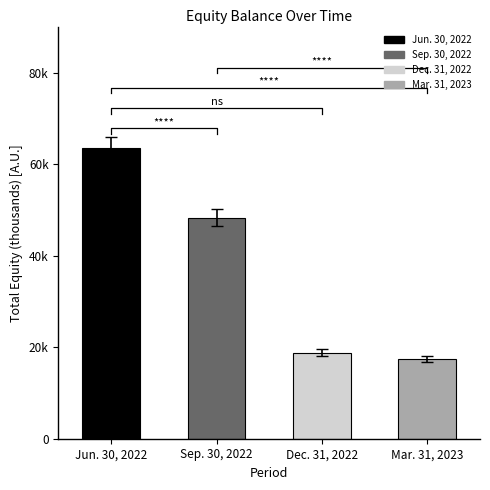

Where is the data nearest to the value 40437?

Sep. 30, 2022